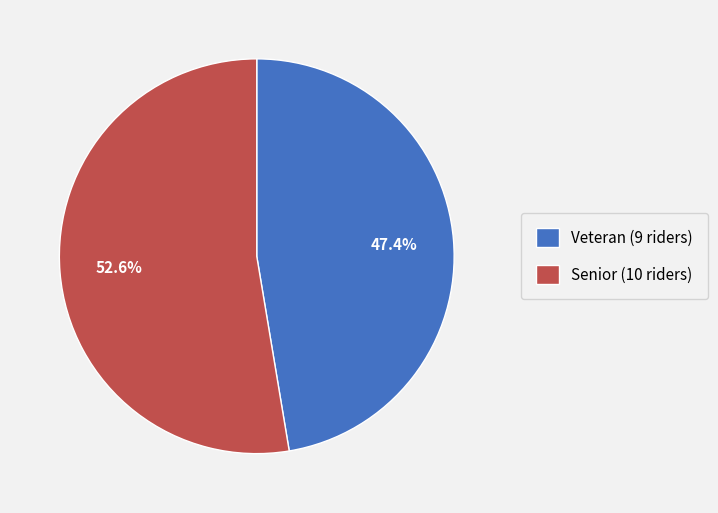

Approximately how many times larger is the value at Senior (10 riders) compared to Veteran (9 riders)?

1.1